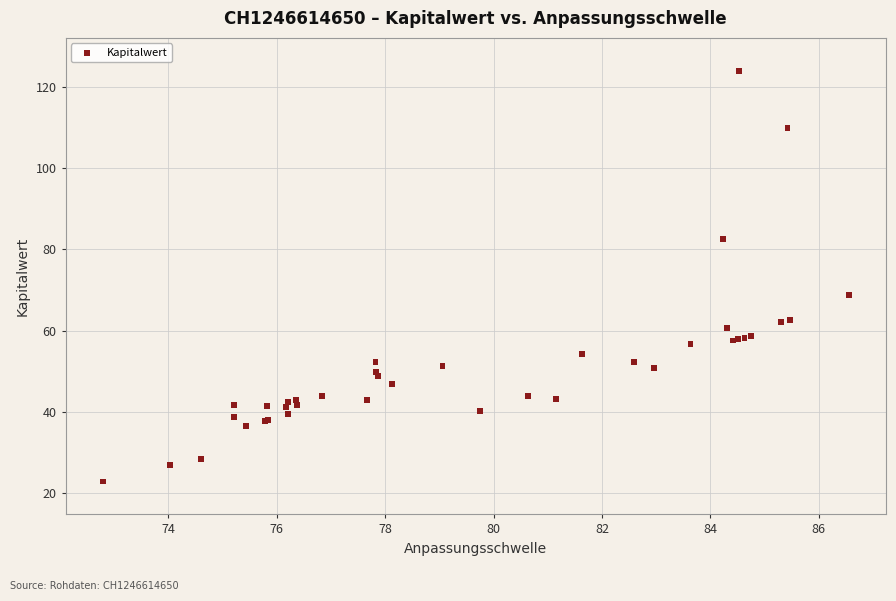

What Y value in the scatter plot is closest to 73?

68.8